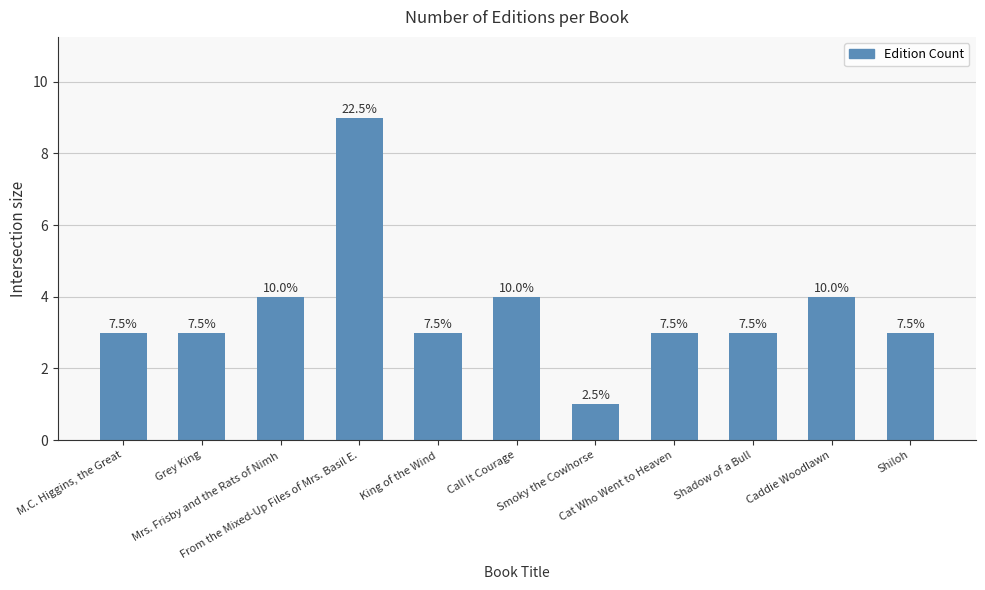

True or false: the data shows 9 at From the Mixed-Up Files of Mrs. Basil E..

True